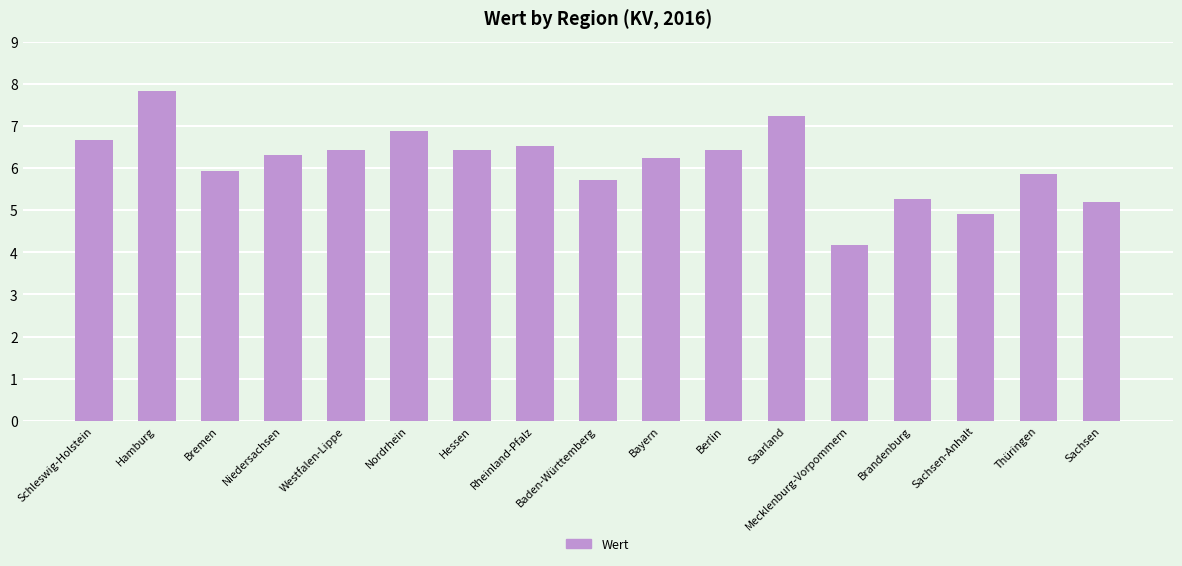

How many data points are above 6?

10